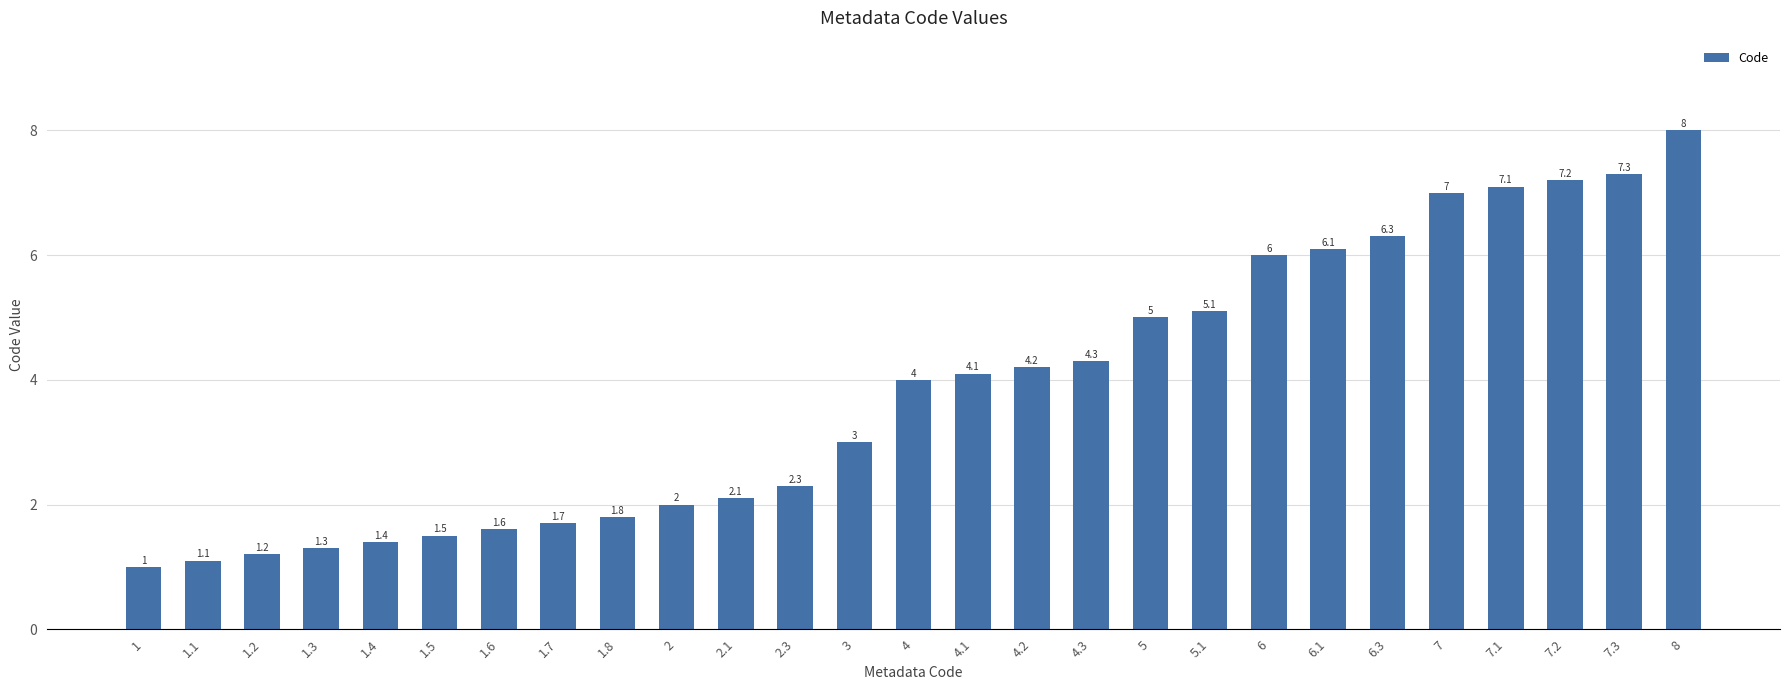

Reading left to right, transcribe all the data shown in this chart.

1=1.0	1.1=1.1	1.2=1.2	1.3=1.3	1.4=1.4	1.5=1.5	1.6=1.6	1.7=1.7	1.8=1.8	2=2.0	2.1=2.1	2.3=2.3	3=3.0	4=4.0	4.1=4.1	4.2=4.2	4.3=4.3	5=5.0	5.1=5.1	6=6.0	6.1=6.1	6.3=6.3	7=7.0	7.1=7.1	7.2=7.2	7.3=7.3	8=8.0